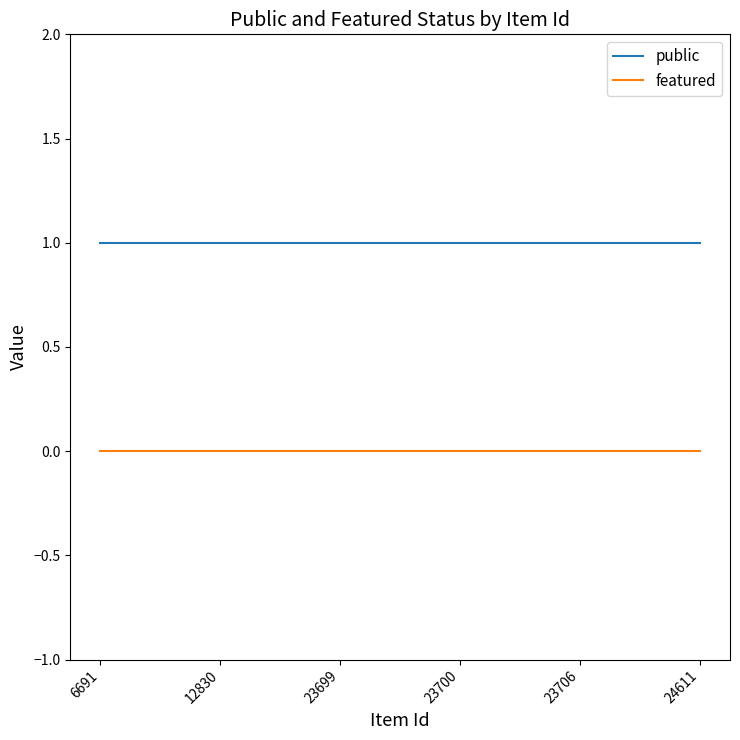

True or false: public has a value of 1 at 23706.

True